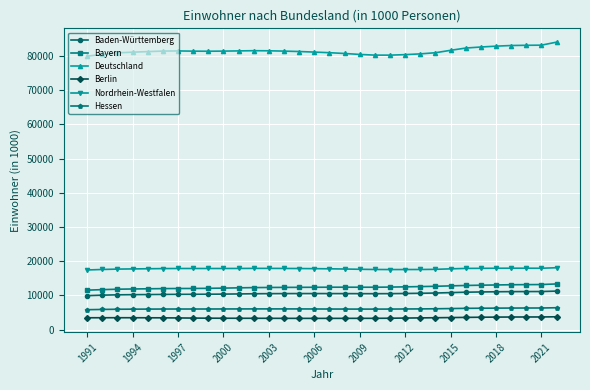

At how many categories does at least one series exceed 64373?

32